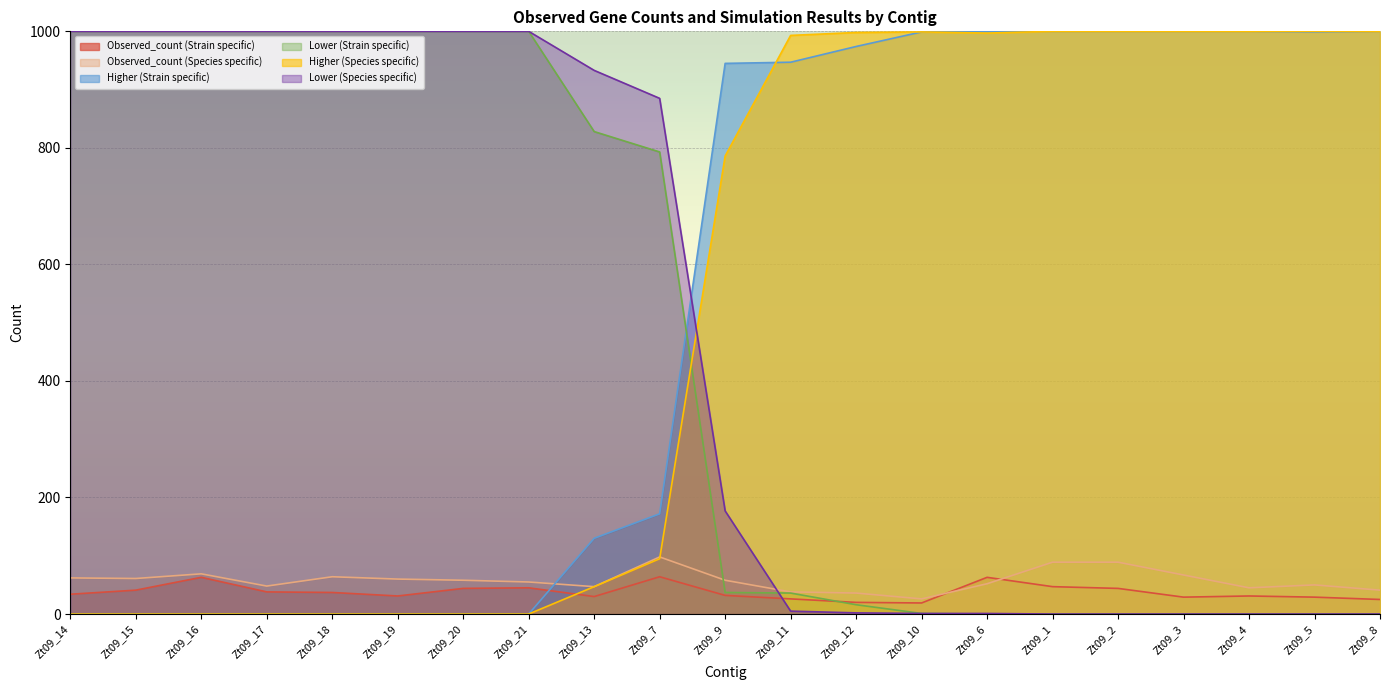

What is the total value across all series at Zt09_18?

2101